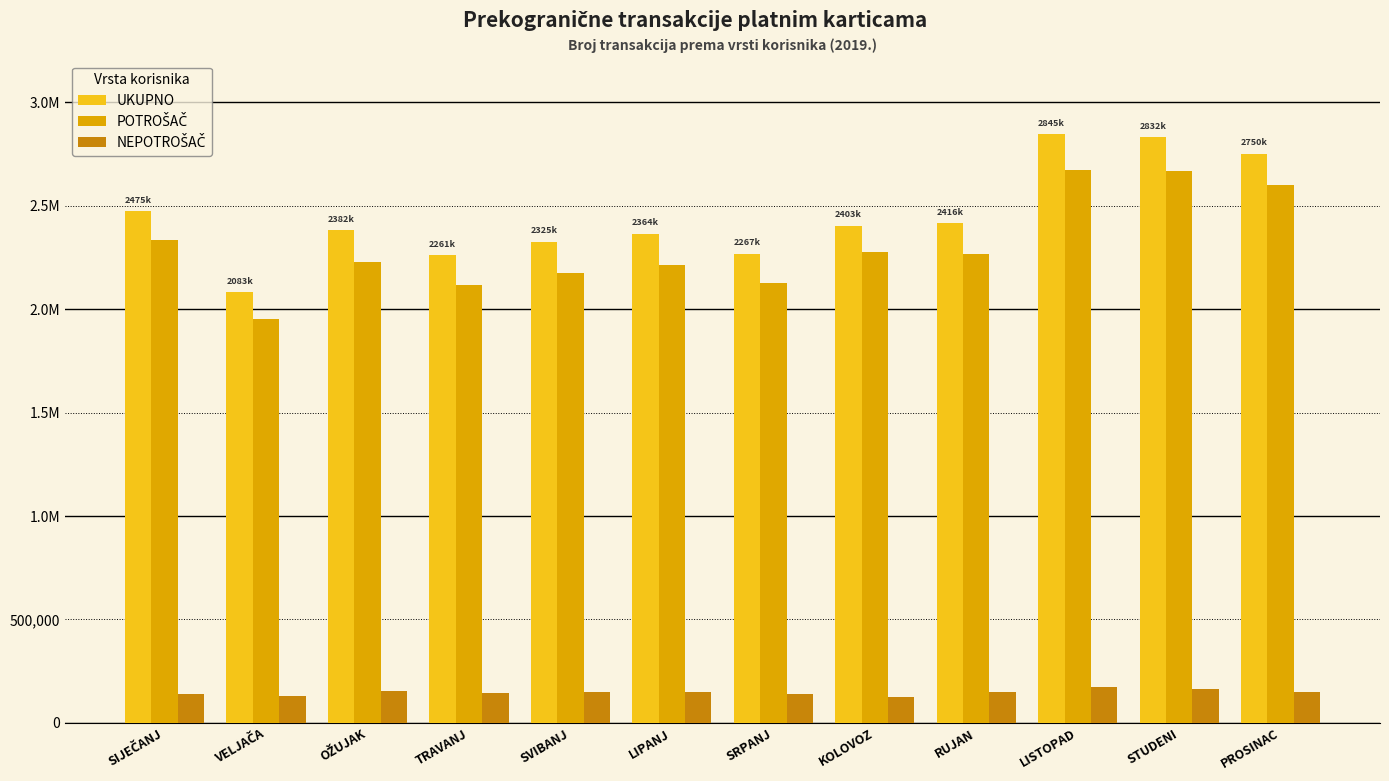

What is the sum of all UKUPNO values?

29408496